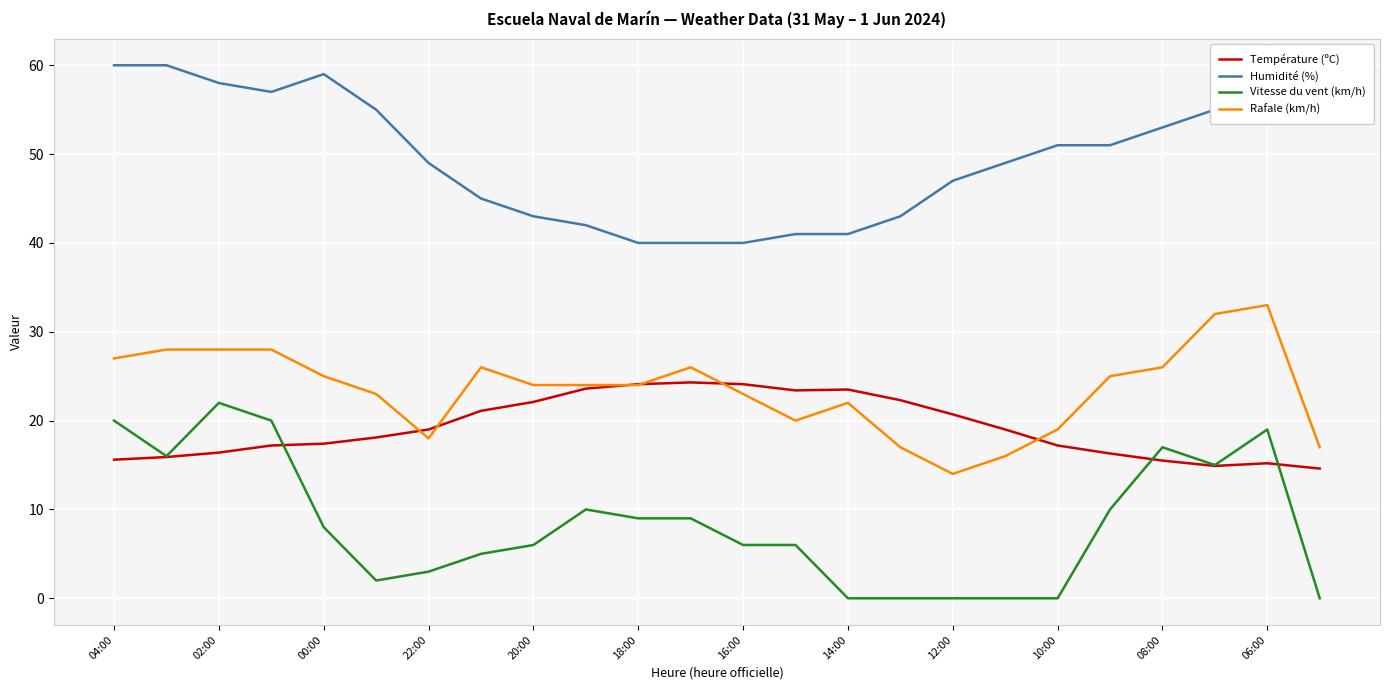

What is the lowest value of the Humidité (%) series?

40.0